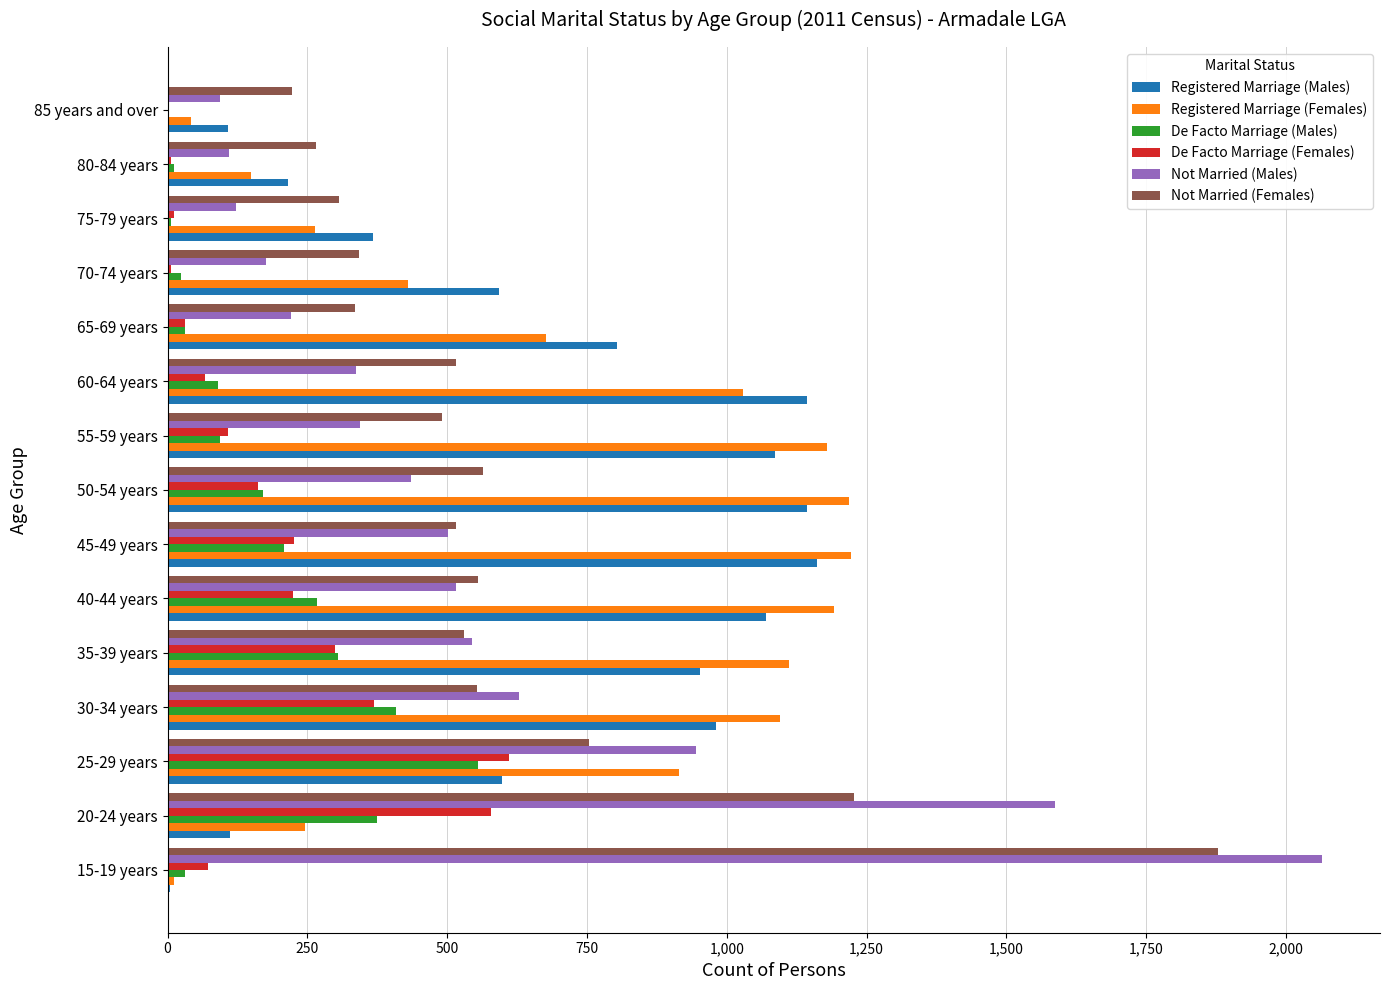

What is the maximum value shown in the chart?

2065